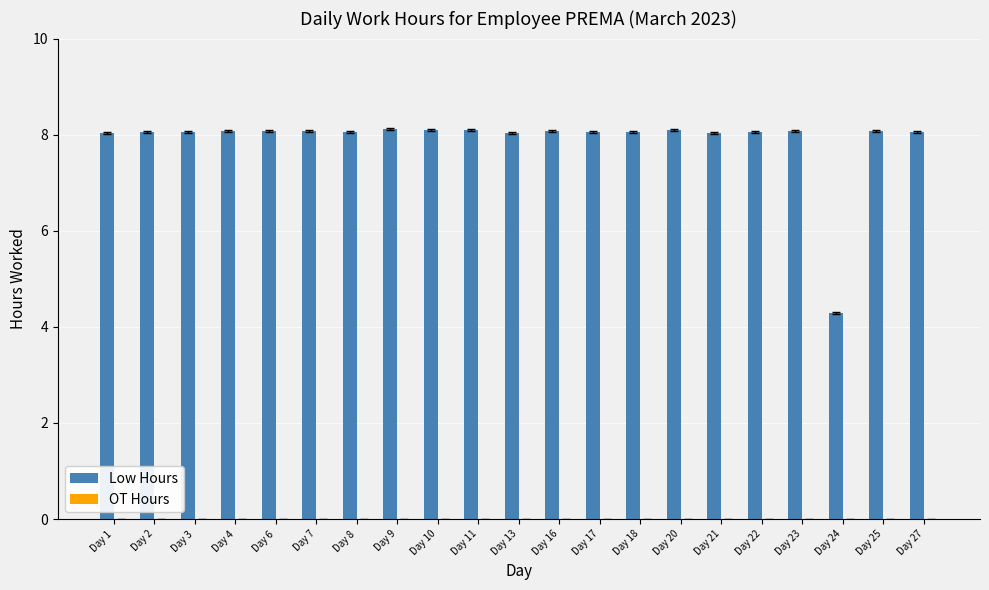

At which label is the value closest to 6?

Day 24